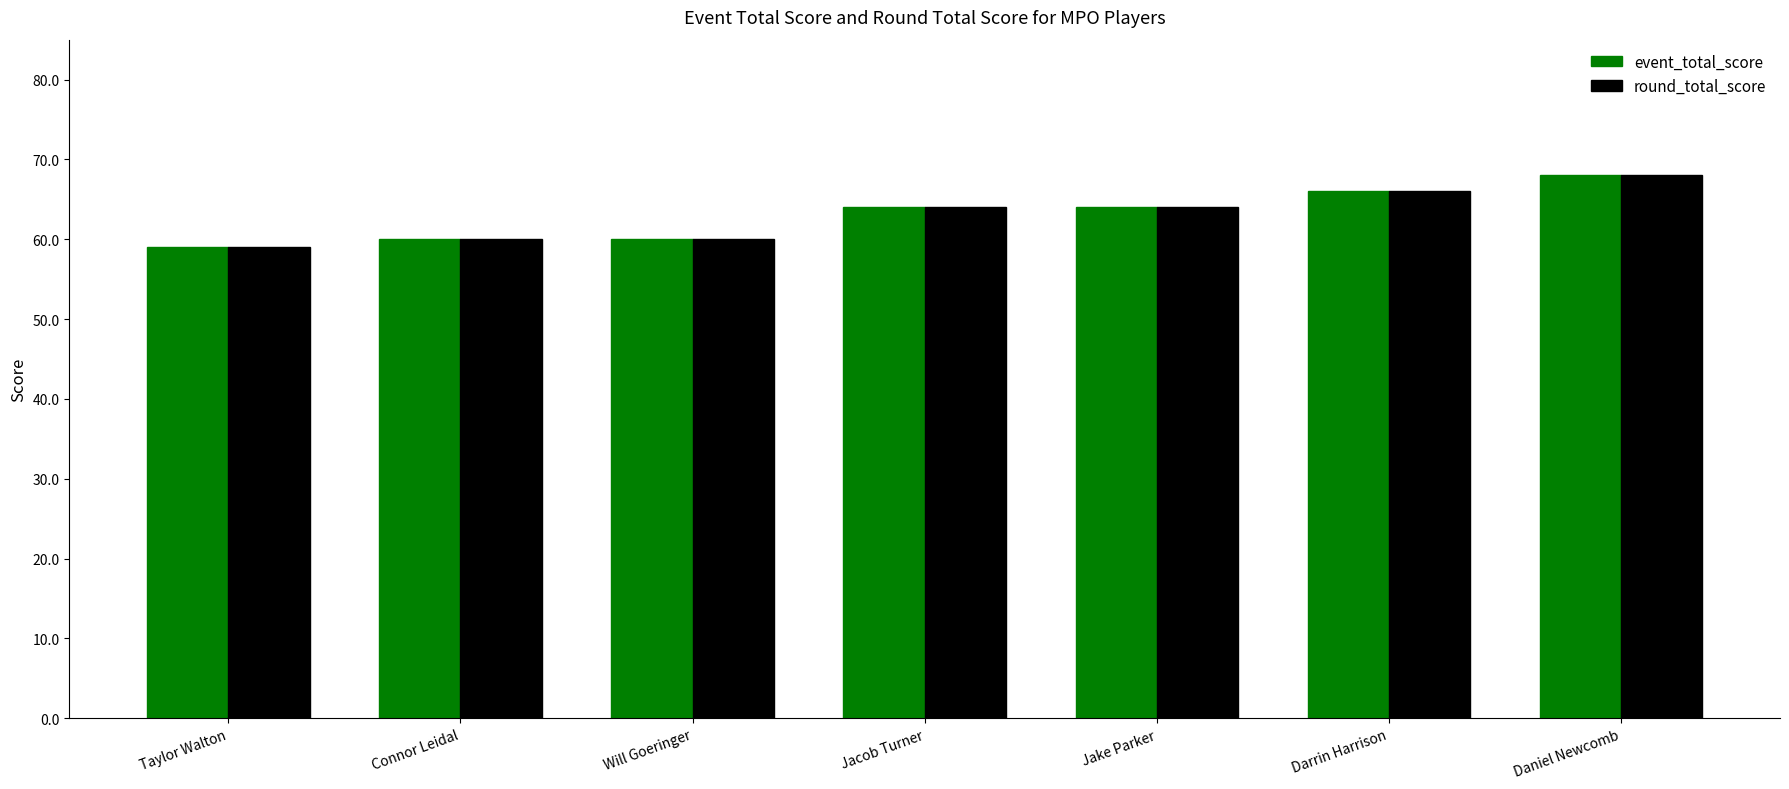

What is the minimum value shown in the chart?

59